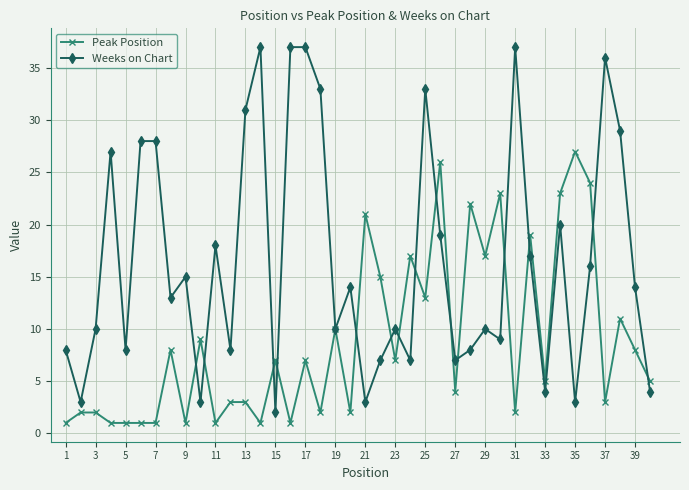

At how many categories does at least one series exceed 12?

28